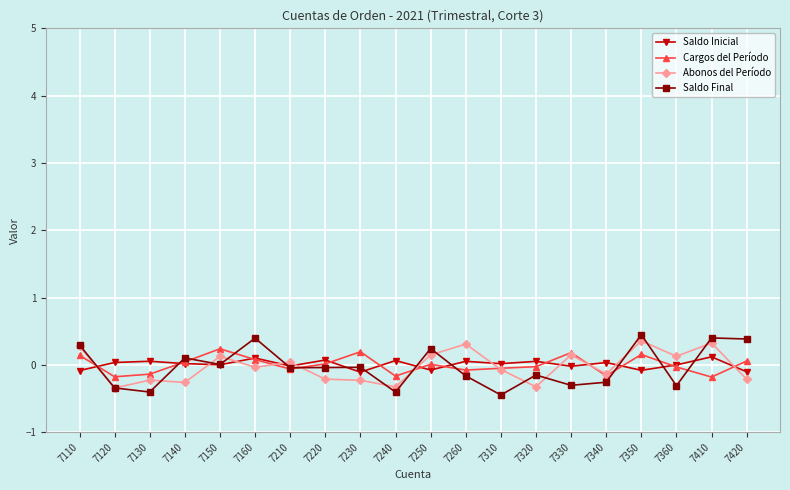

Where do Abonos del Período and Saldo Final first cross each other?

7120 and 7130